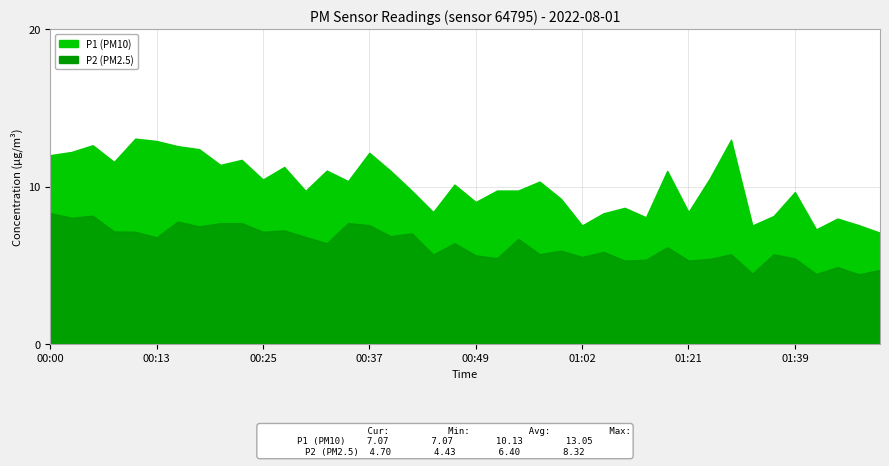

How many lines are shown in the chart?

2